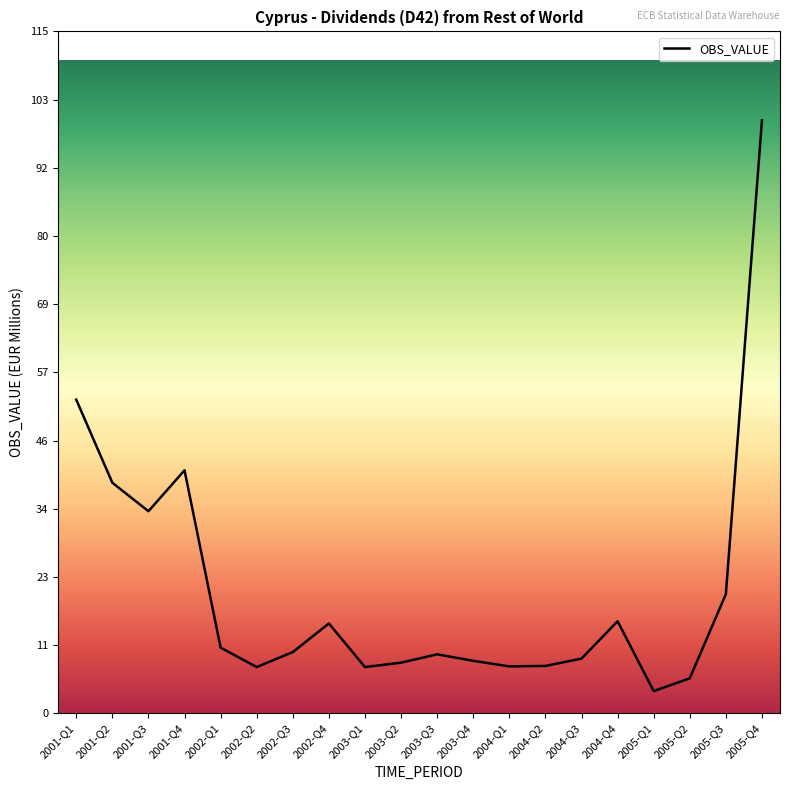

What is the difference between the values at 2002-Q3 and 2004-Q4?

5.2